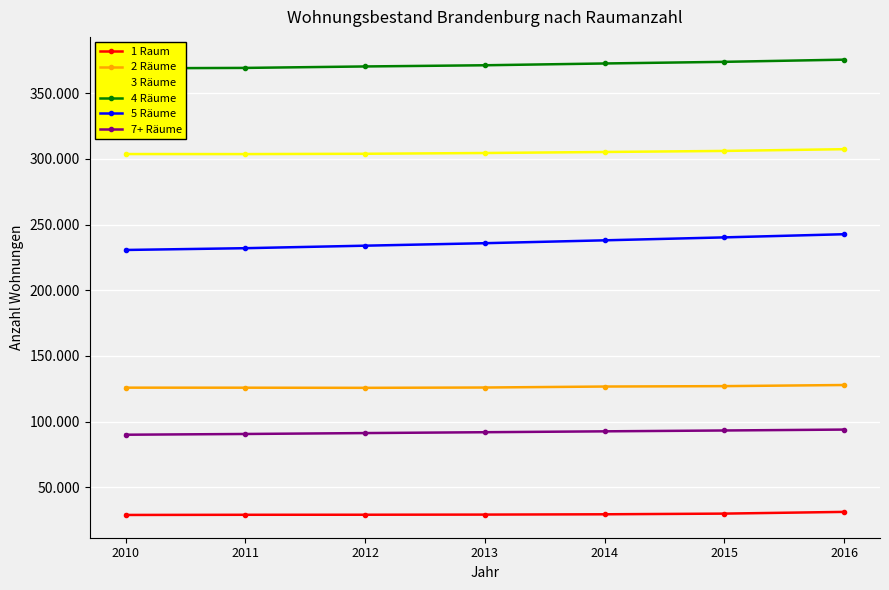

What is the difference between the second highest and minimum values in the 3 Räume series?

2406